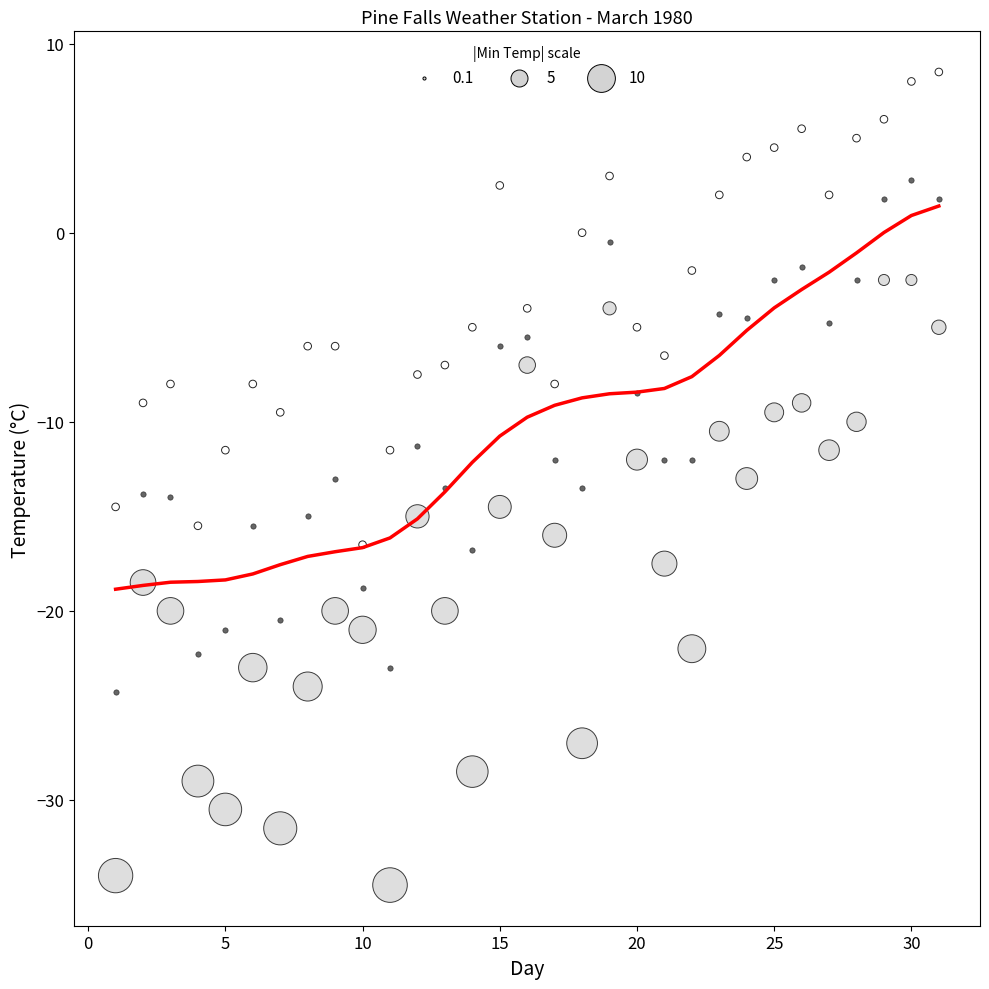

Across all data points, what is the range of X values (max minus min)?

30.0